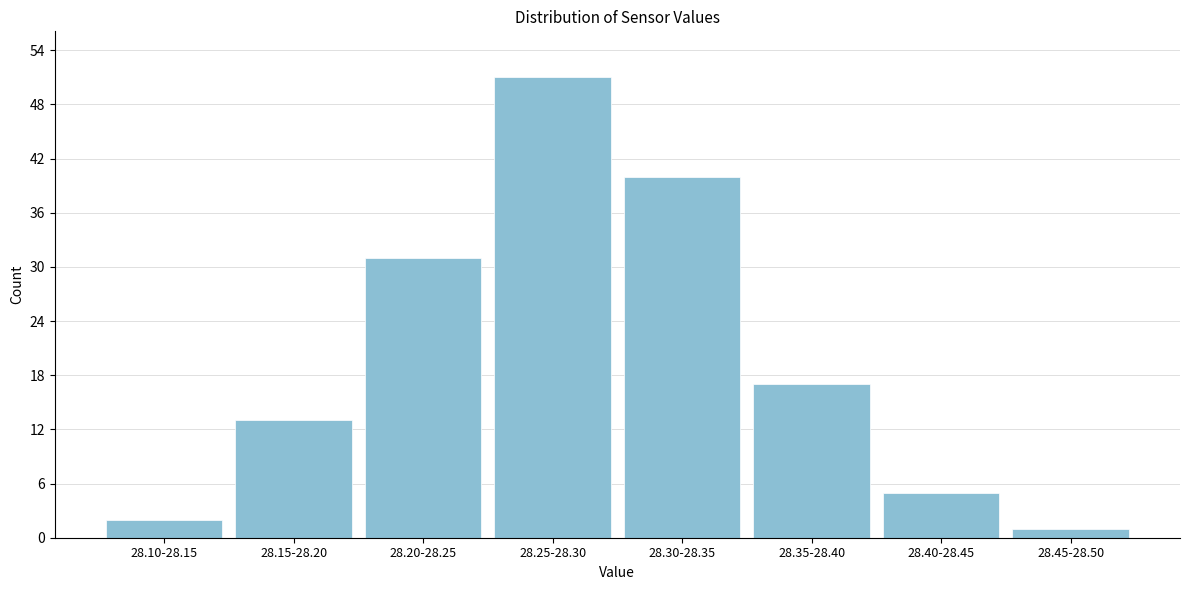

Reading left to right, list all the values displayed in this chart.

28.10-28.15=2	28.15-28.20=13	28.20-28.25=31	28.25-28.30=51	28.30-28.35=40	28.35-28.40=17	28.40-28.45=5	28.45-28.50=1